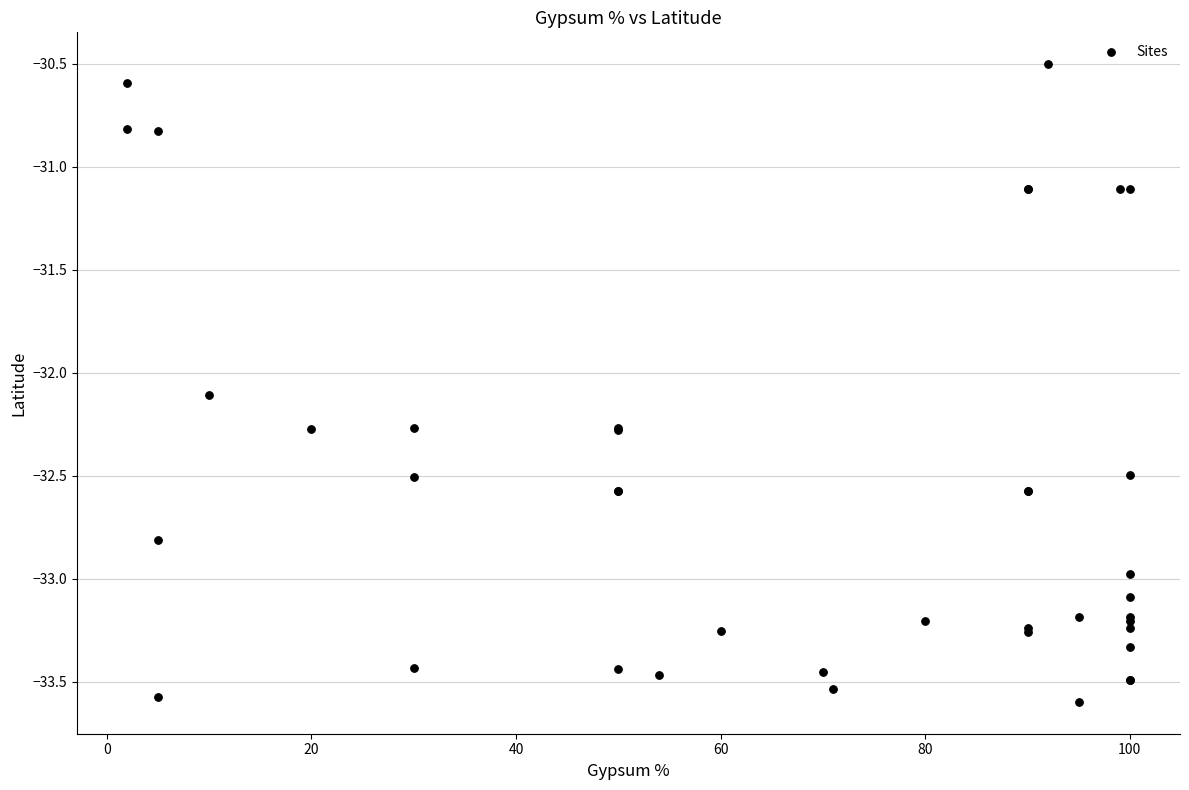

What Y value in the scatter plot is closest to -32?

-32.1